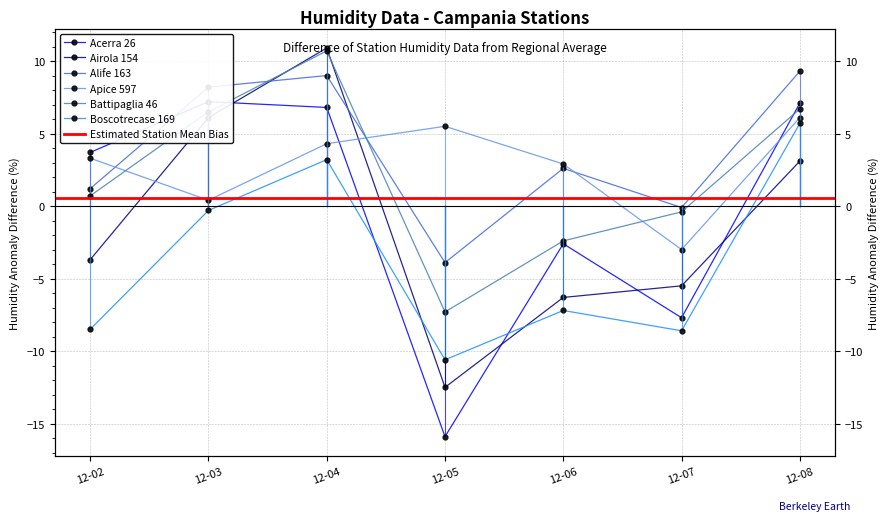

Reading right to left, transcribe all the data shown in this chart.

Acerra 26: 7.1	-7.7	-2.6	-15.9	6.8	7.2	3.7
Airola 154: 3.1	-5.5	-6.3	-12.5	10.9	6.1	-3.7
Alife 163: 9.3	-0.1	2.6	-3.9	9.0	8.2	1.2
Apice 597: 6.1	-3.0	2.9	5.5	4.3	0.4	3.3
Battipaglia 46: 6.7	-0.4	-2.4	-7.3	10.7	6.5	0.7
Boscotrecase 169: 5.7	-8.6	-7.2	-10.6	3.2	-0.3	-8.5